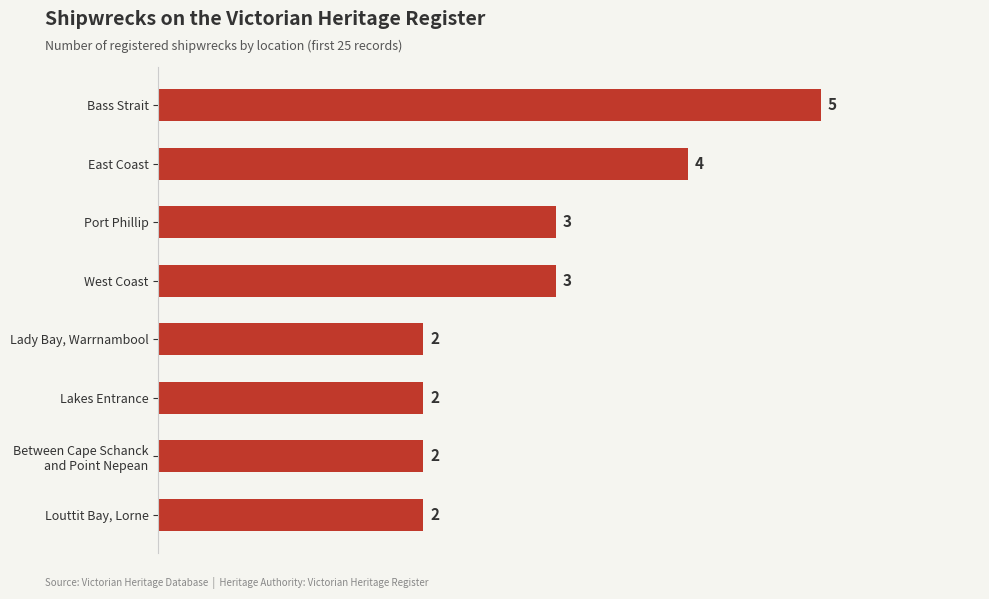

What position from the top is Port Phillip?

3